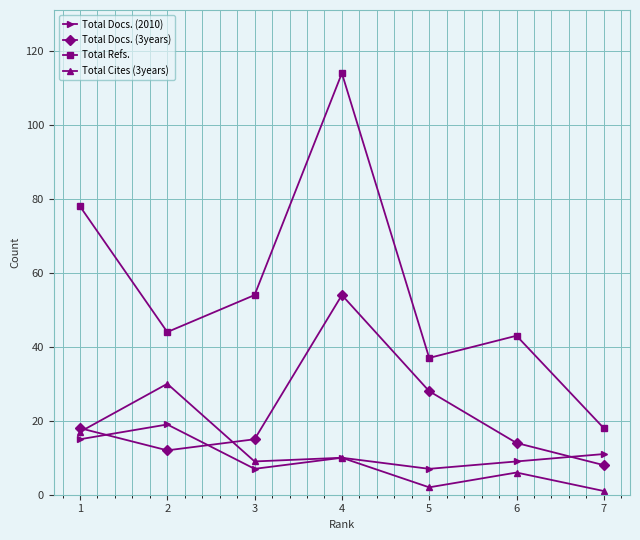

Between 5 and 2, which is larger?

2